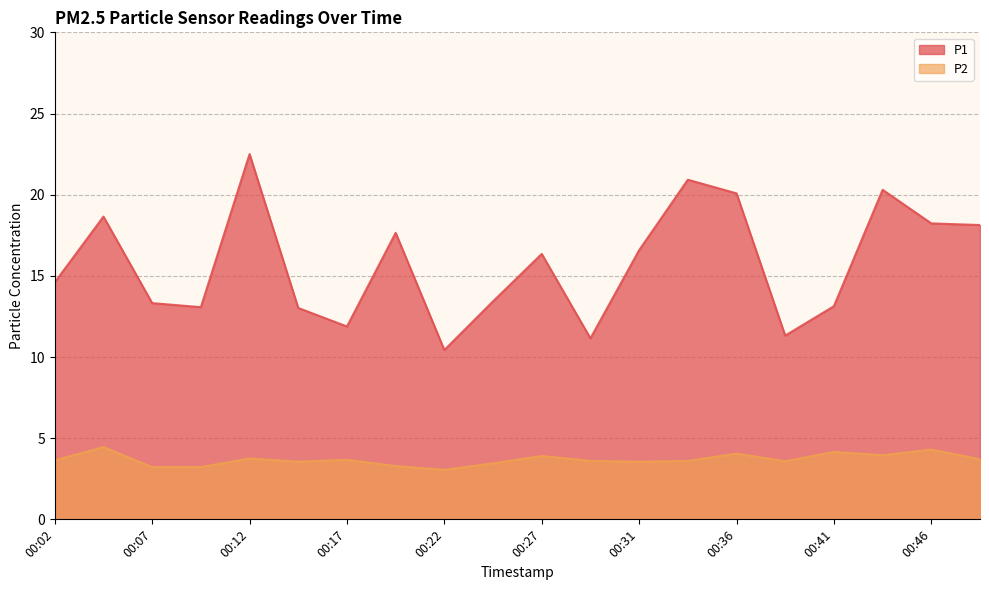

List the labels in order of P1 value, largest first.

00:12, 00:34, 00:44, 00:36, 00:04, 00:46, 00:49, 00:19, 00:31, 00:27, 00:02, 00:24, 00:07, 00:41, 00:09, 00:14, 00:17, 00:39, 00:29, 00:22